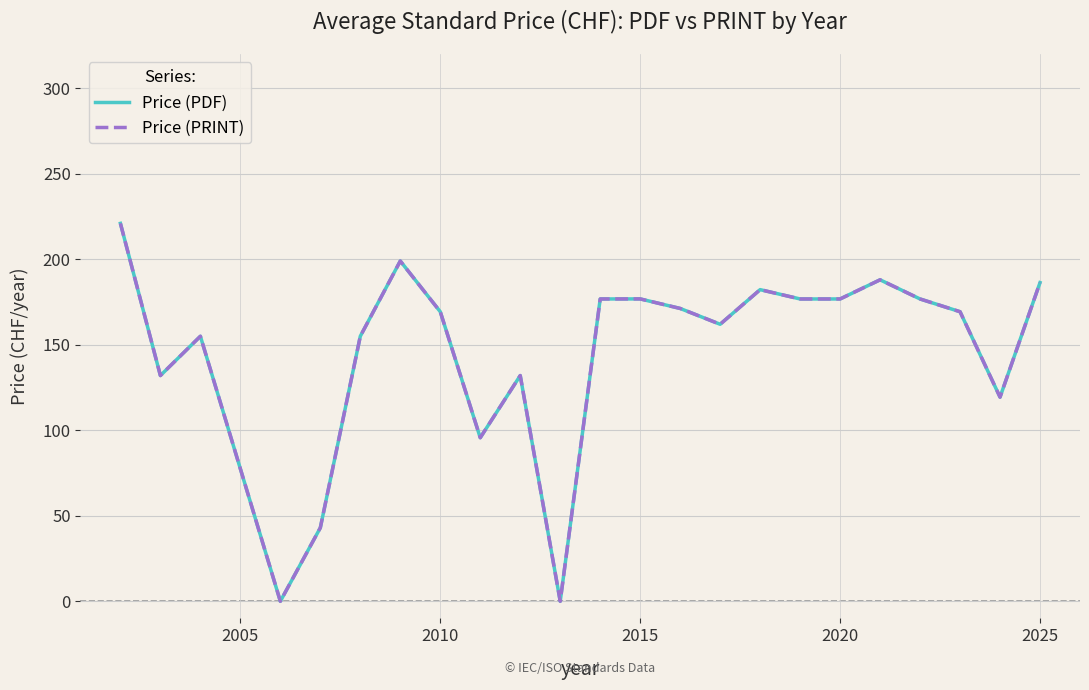

Which series has the largest total across all categories?

Price (PDF)